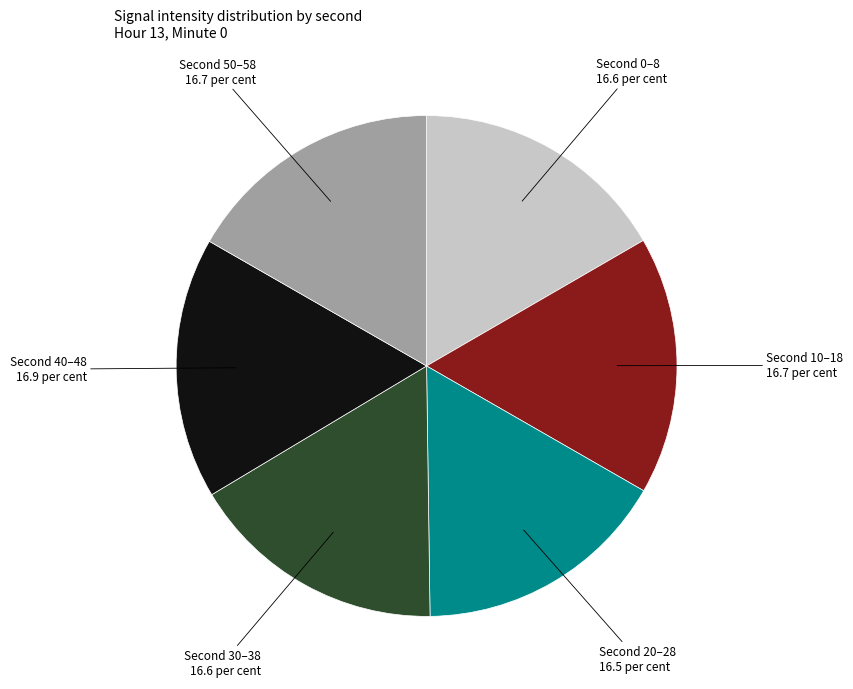

Count the number of slices in the pie.

6